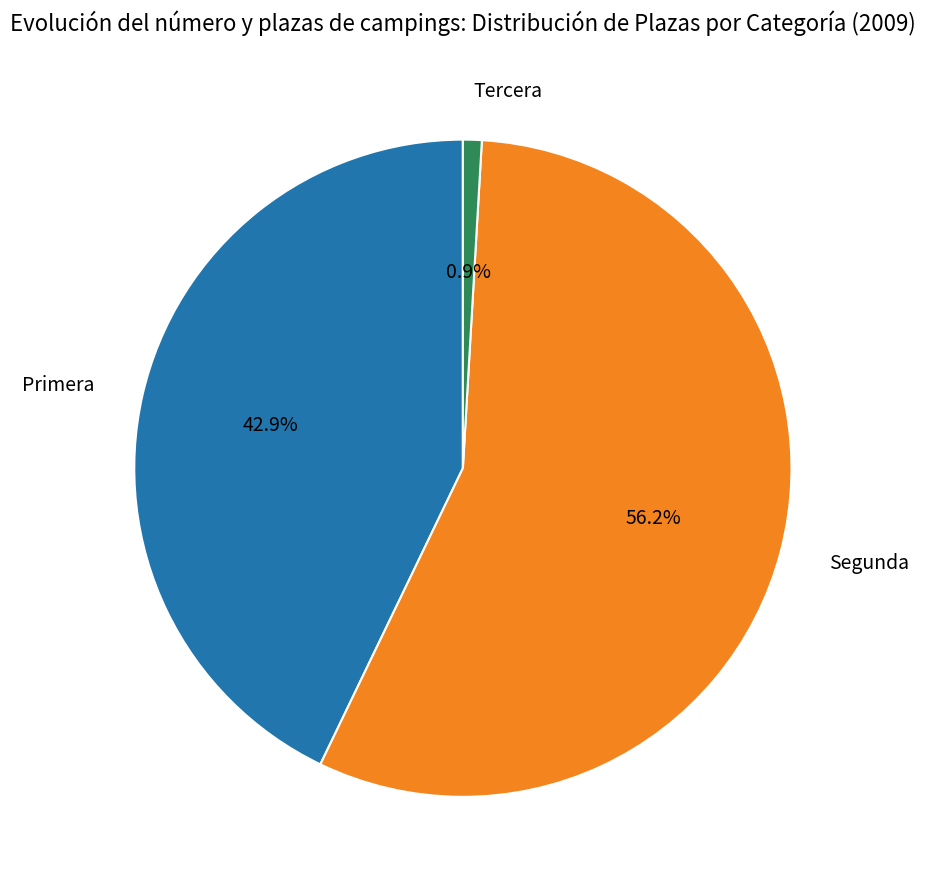

Which has a higher value, Tercera or Primera?

Primera